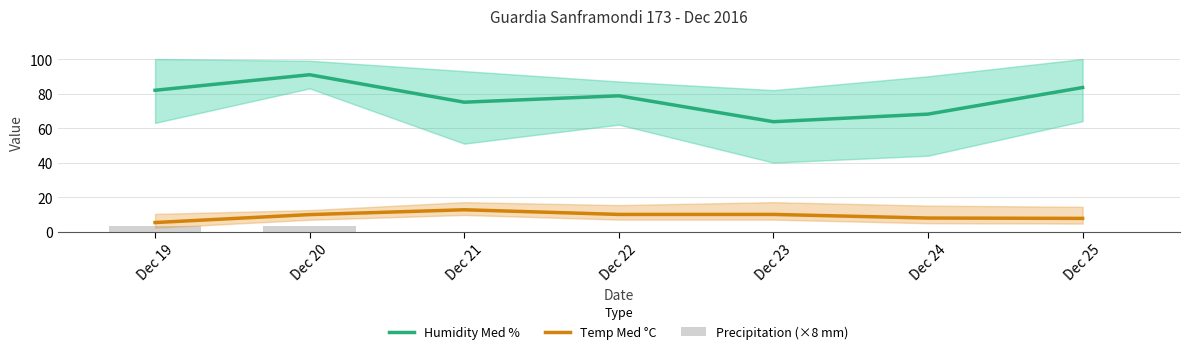

Which has a higher value, Dec 19 or Dec 24?

Dec 19